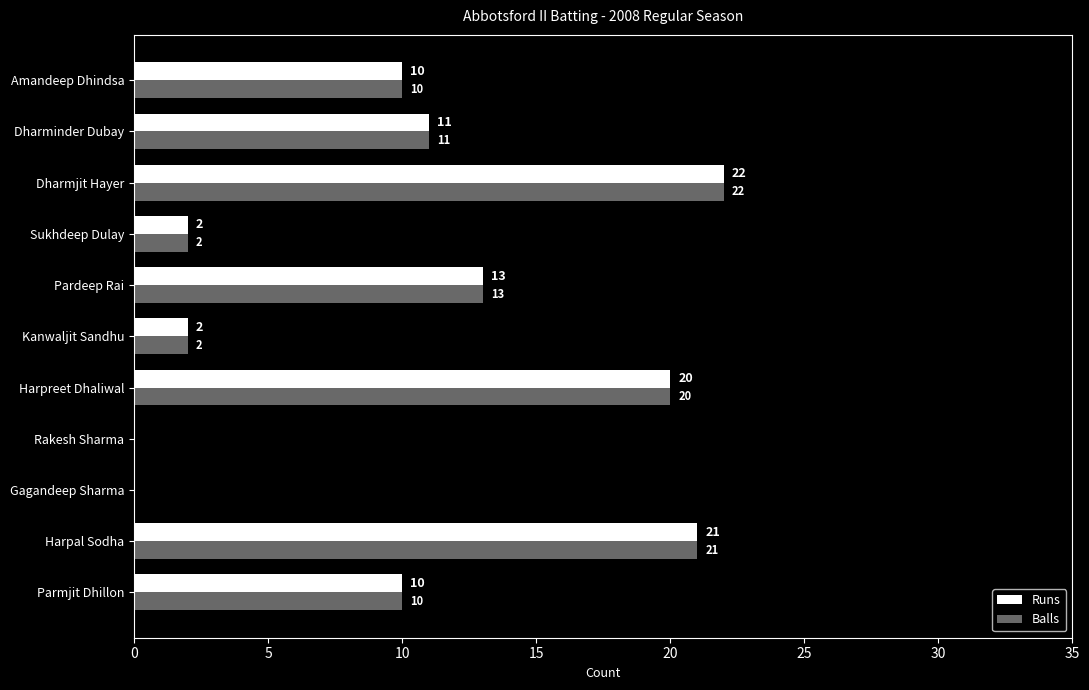

What is the sum of all Balls values?

111